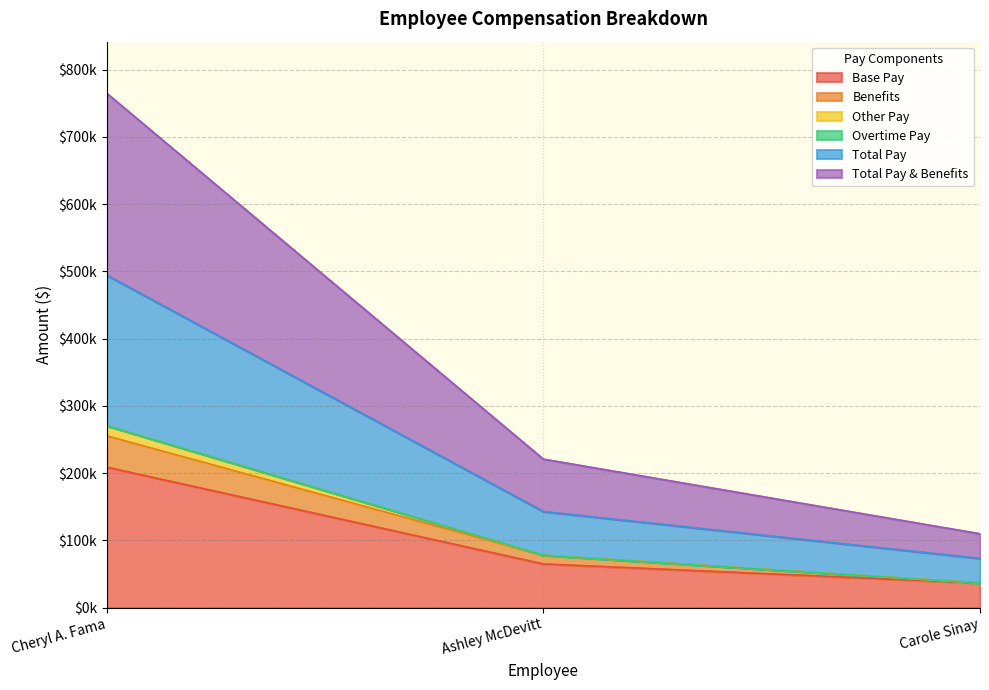

Which has a higher value, Carole Sinay or Ashley McDevitt?

Ashley McDevitt